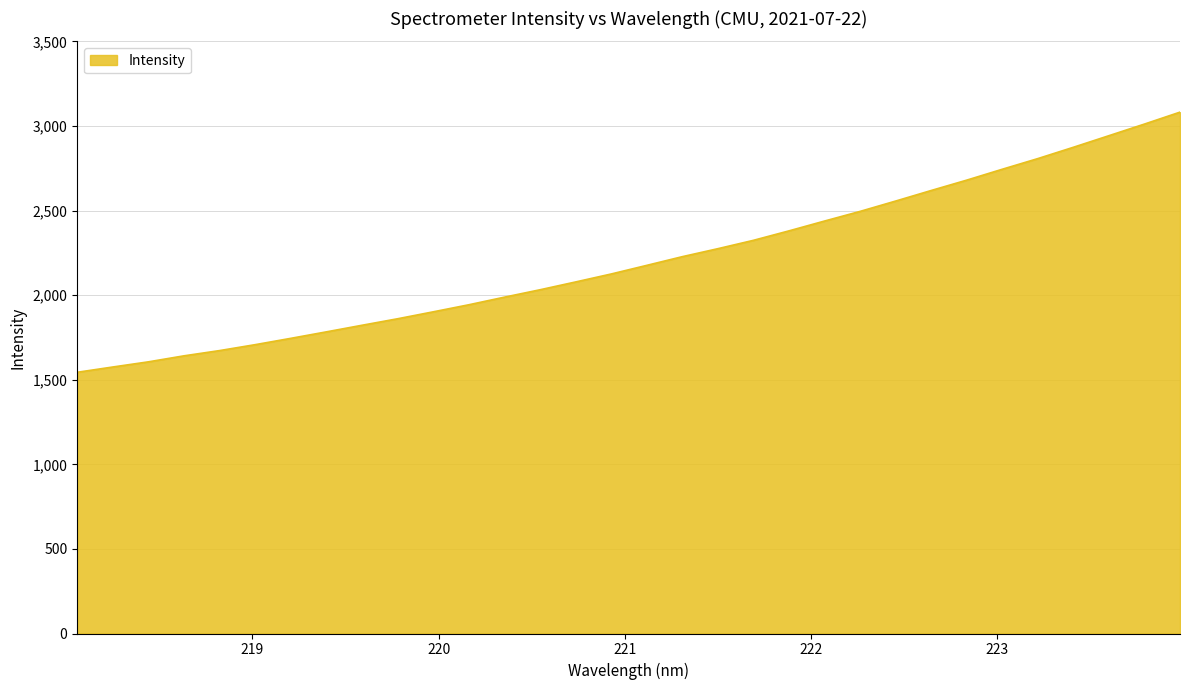

True or false: there are more than 2 points higher than both neighbors.

False